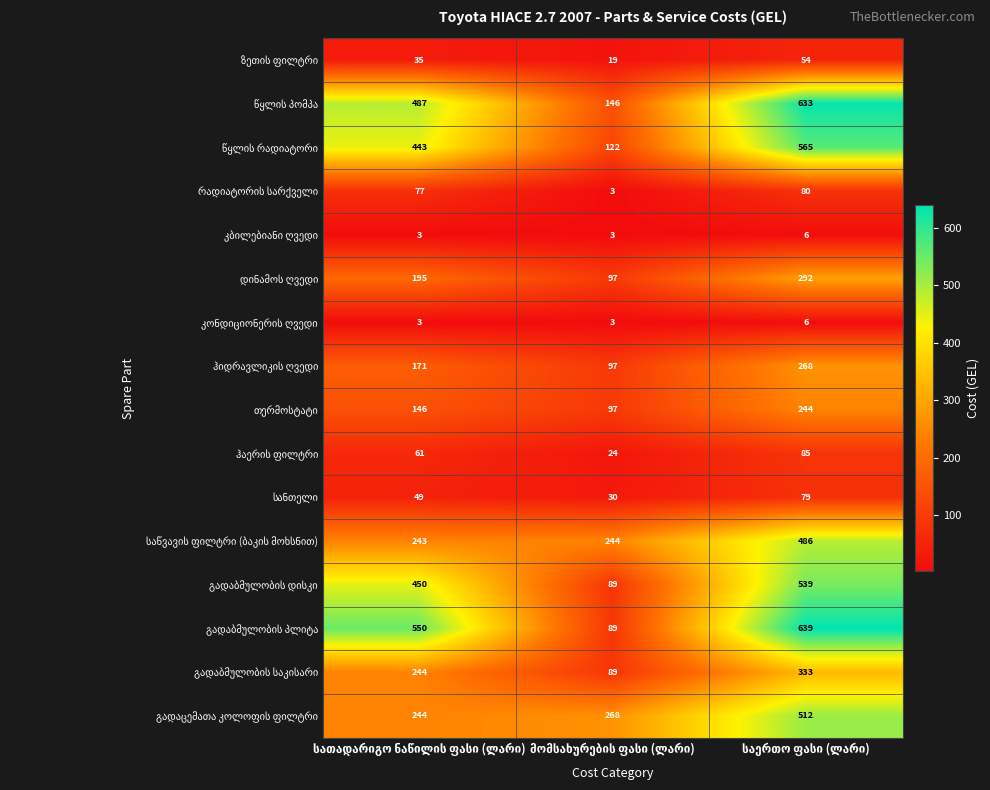

What is the maximum value shown in the chart?

639